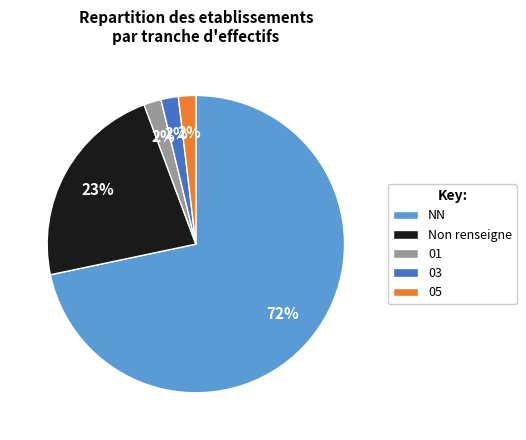

Combined, do 03 and NN account for over 50%?

Yes